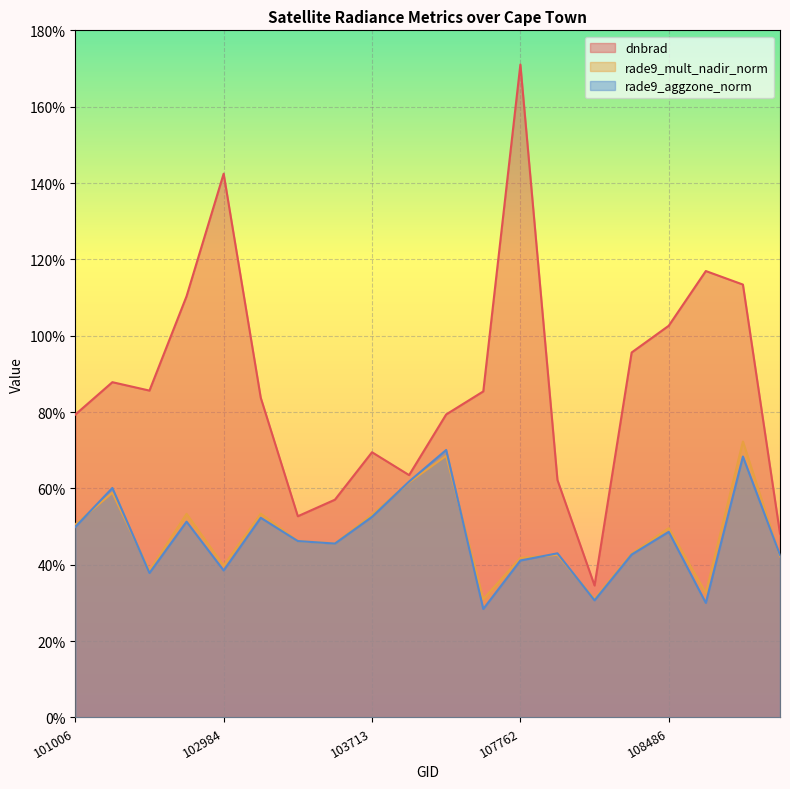

Where is the first local minimum for rade9_mult_nadir_norm?

102864